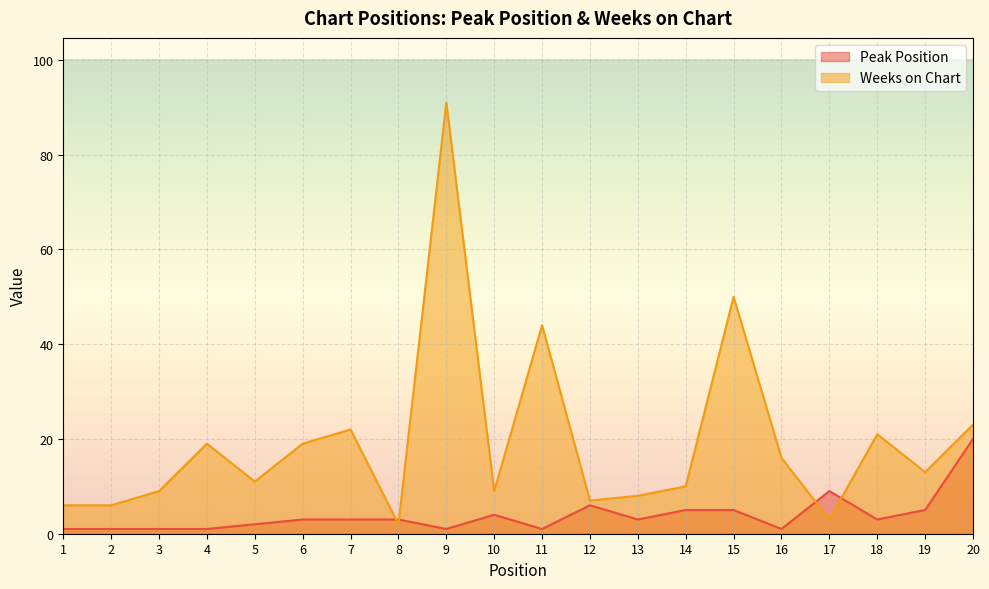

What is the value of the Peak Position point at the 11th from the left?

1